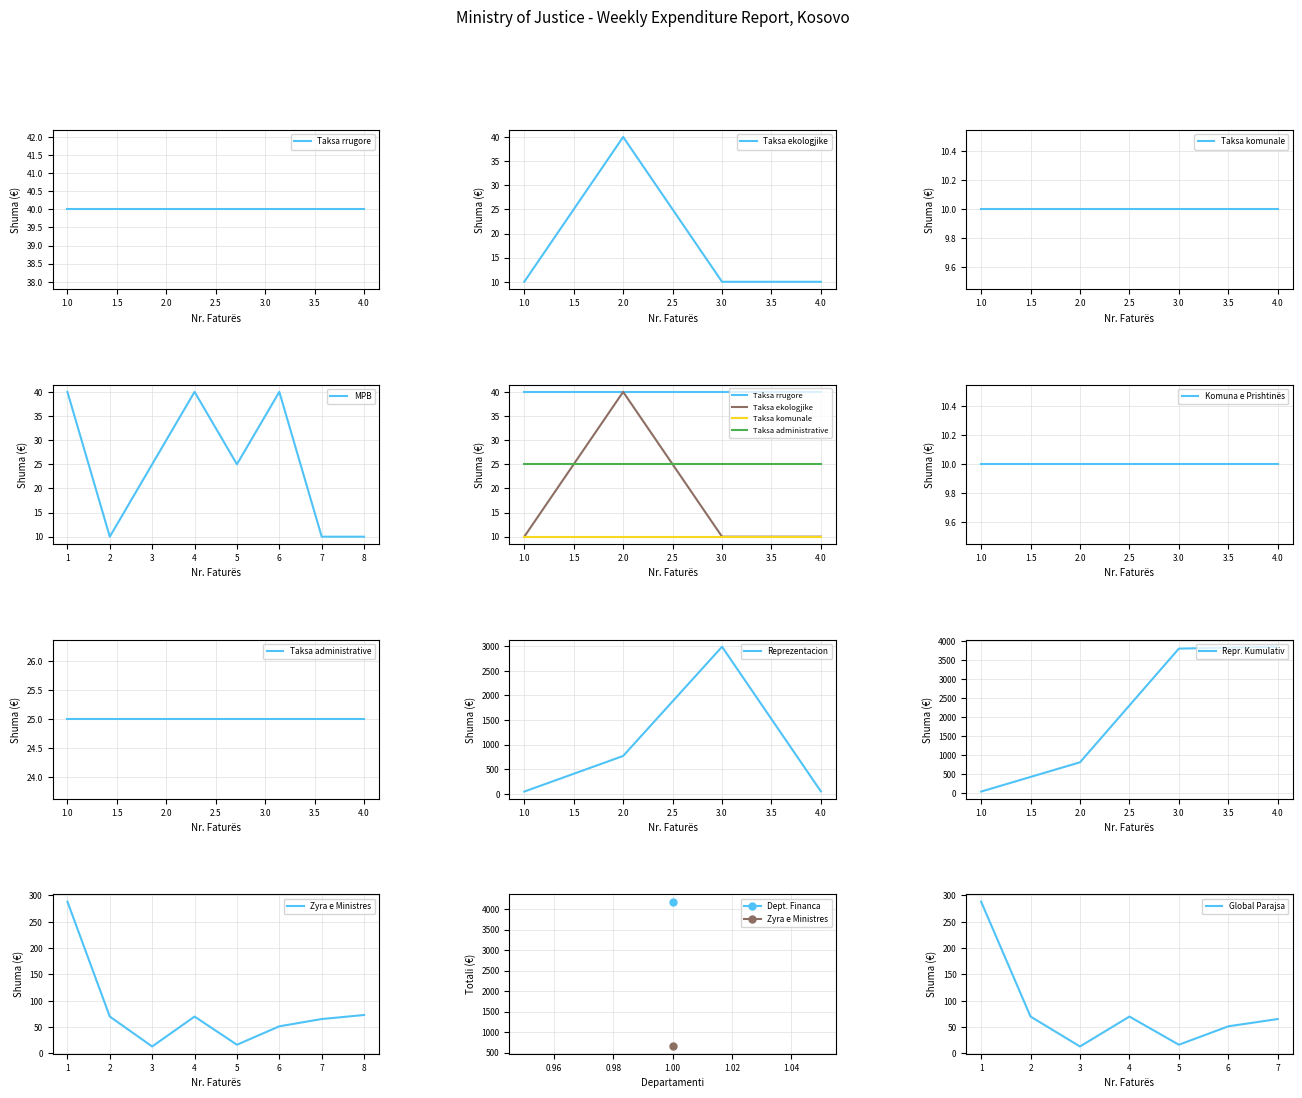

What is the sum of all Taksa administrative values?

100.0